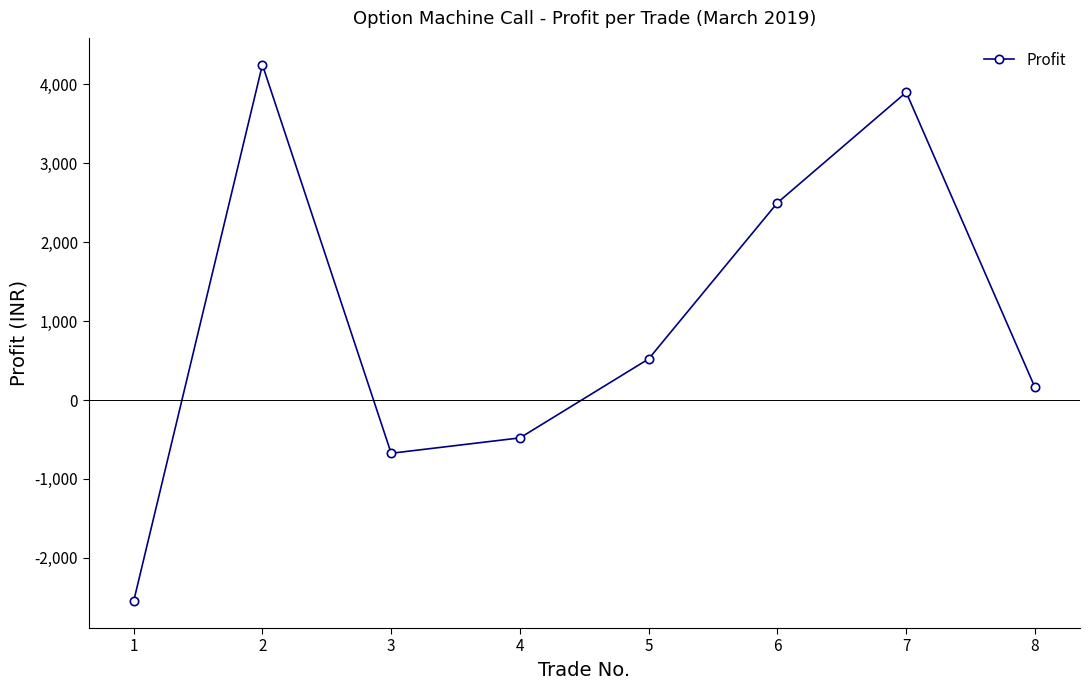

Is it true that the value at 2 is 4250.0?

True